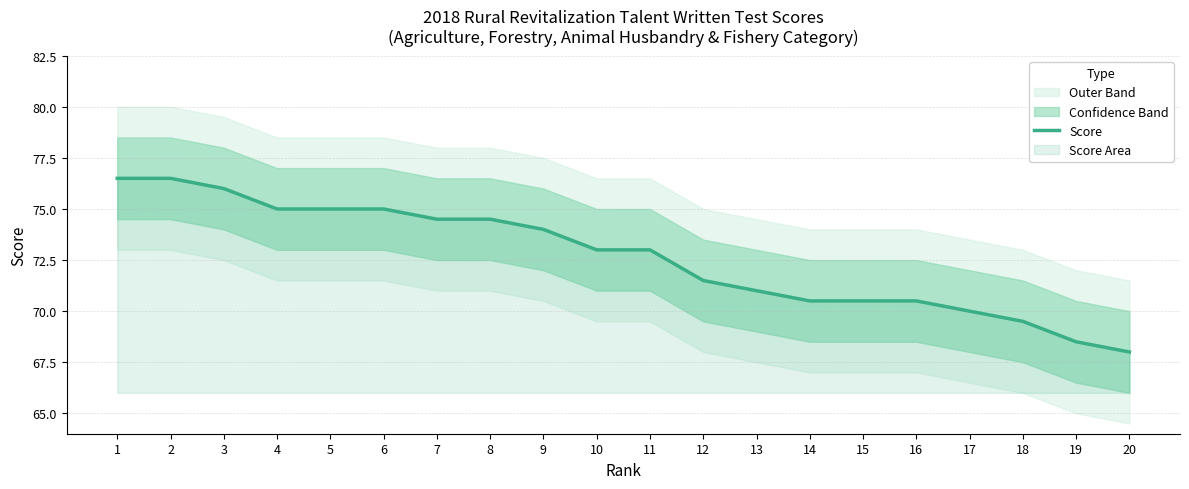

Reading left to right, extract all data points from this chart.

76.5	76.5	76.0	75.0	75.0	75.0	74.5	74.5	74.0	73.0	73.0	71.5	71.0	70.5	70.5	70.5	70.0	69.5	68.5	68.0